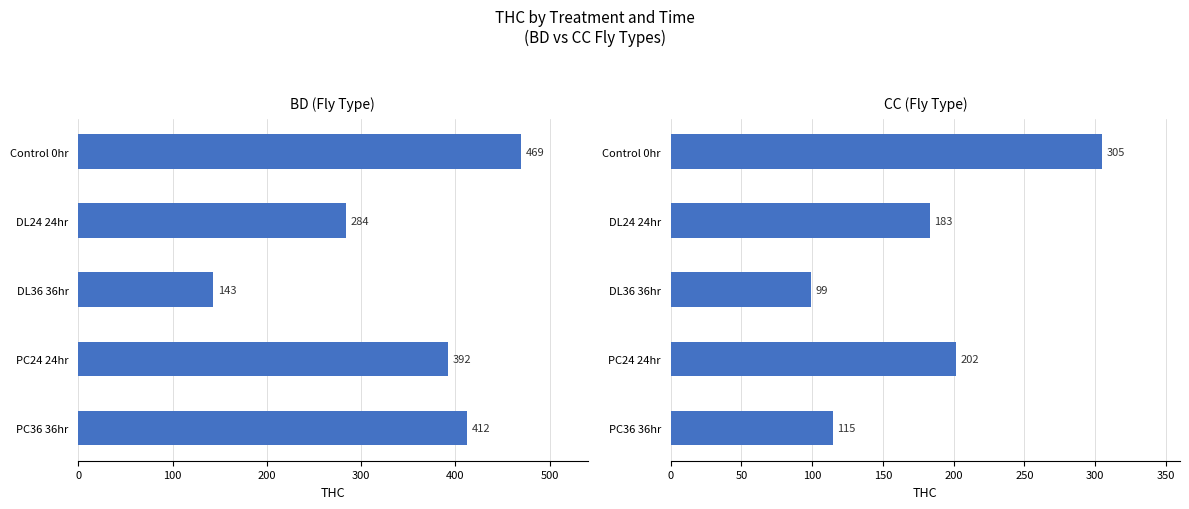

Is the value of BD at Control 0hr greater than the value of CC at PC36 36hr?

Yes